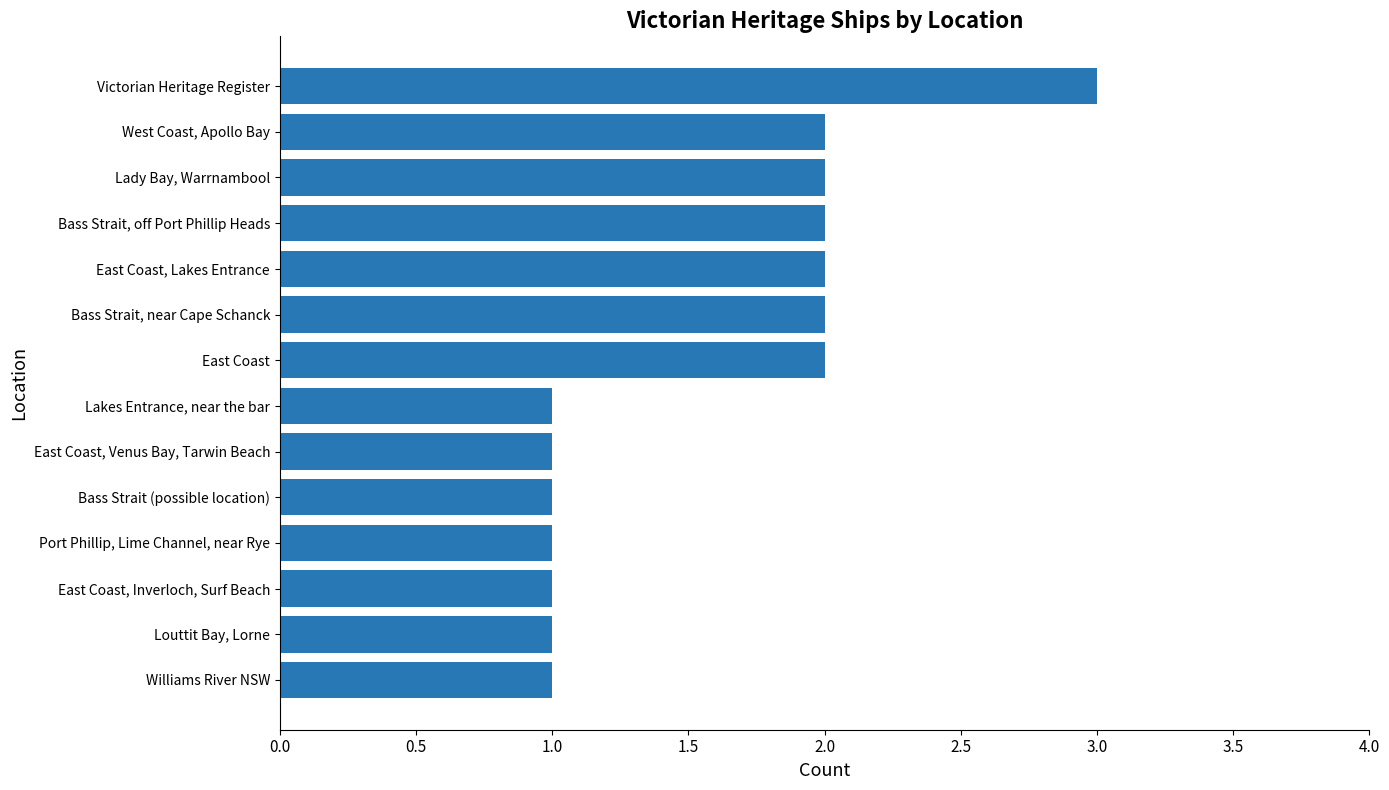

What is the value of the 4th bar from the top?

2